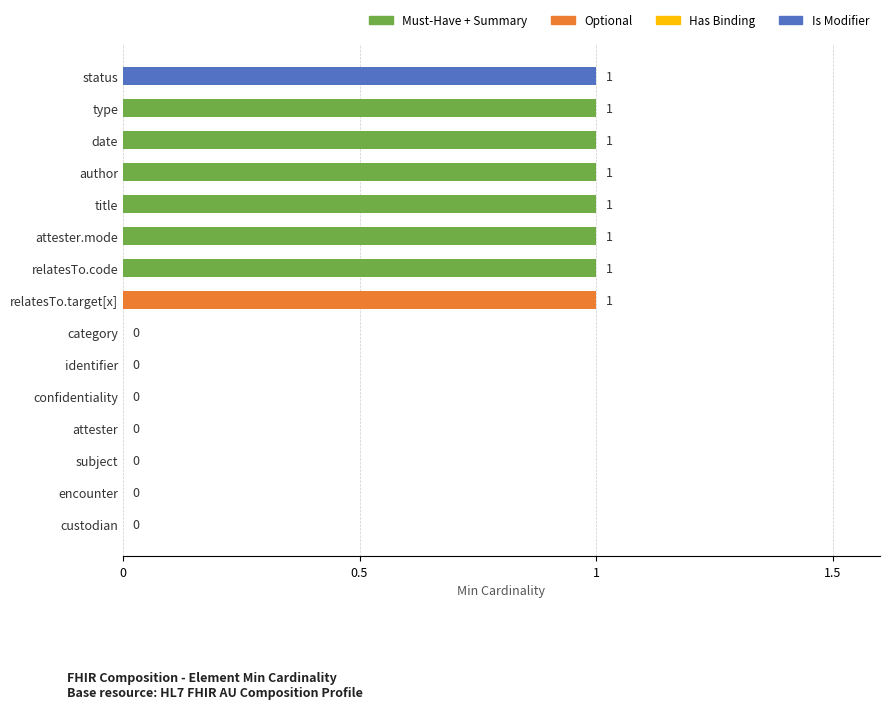

Are the bars horizontal?

Yes